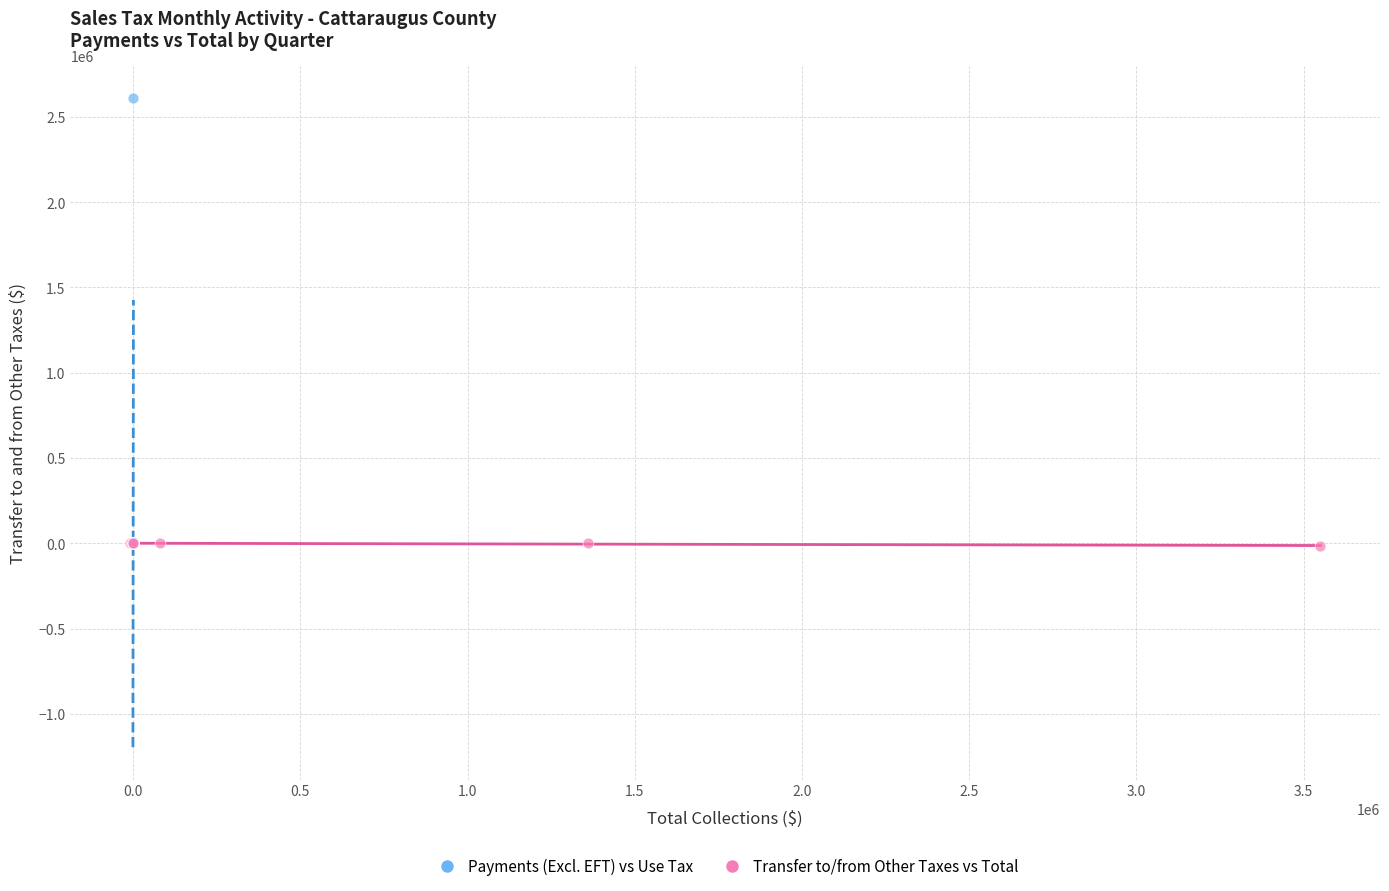

What are all the series names shown in the legend?

Payments (Excl. EFT) vs Use Tax, Transfer to/from Other Taxes vs Total